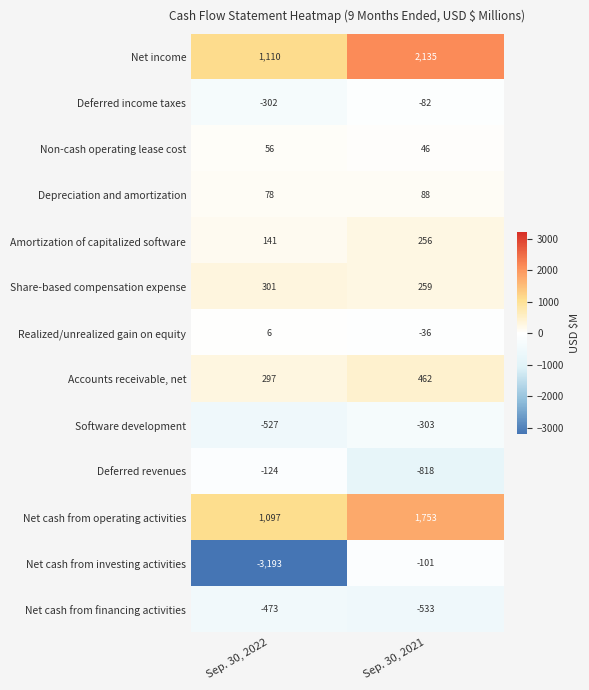

What is the smallest value displayed?

-3193